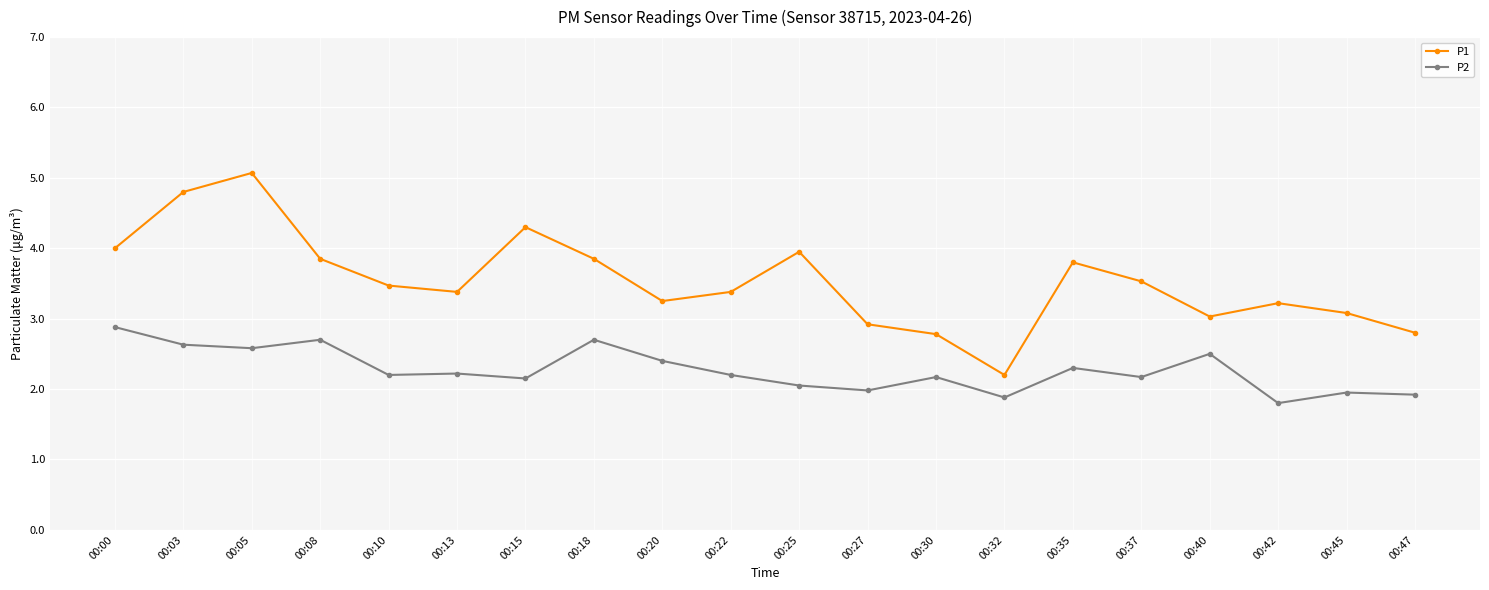

Between 00:08 and 00:32, which series saw the biggest shift?

P1